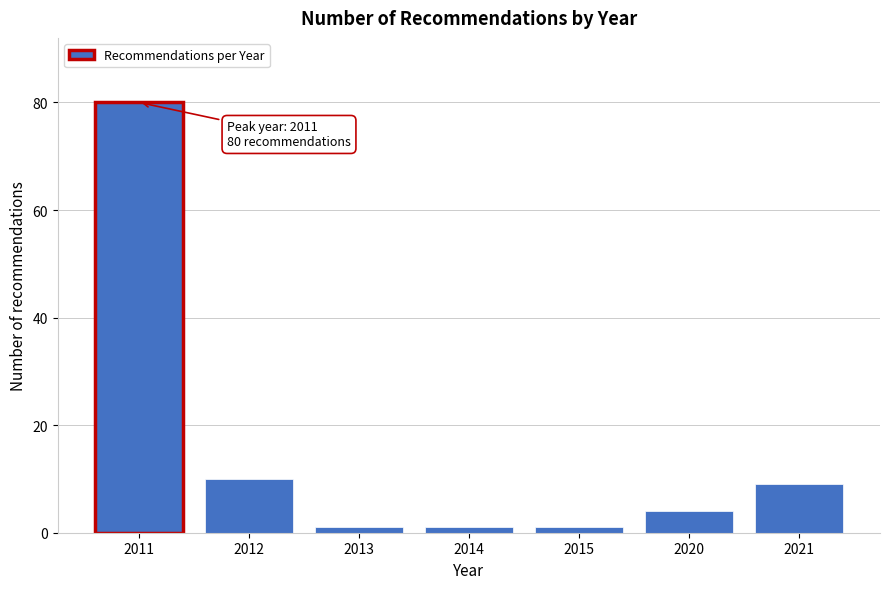

Reading left to right, transcribe all the data shown in this chart.

2011=80	2012=10	2013=1	2014=1	2015=1	2020=4	2021=9